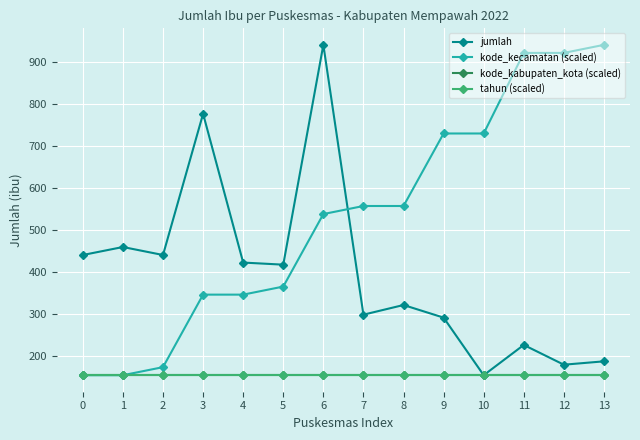

Does the chart display data point markers on the line(s)?

Yes